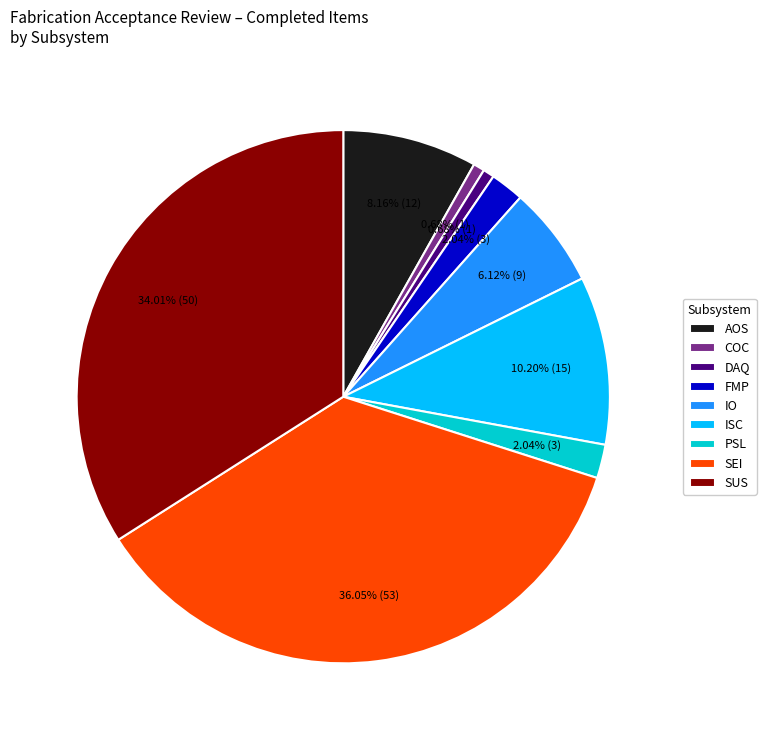

To the nearest percent, what is the difference between the IO and FMP slice percentages?

4%